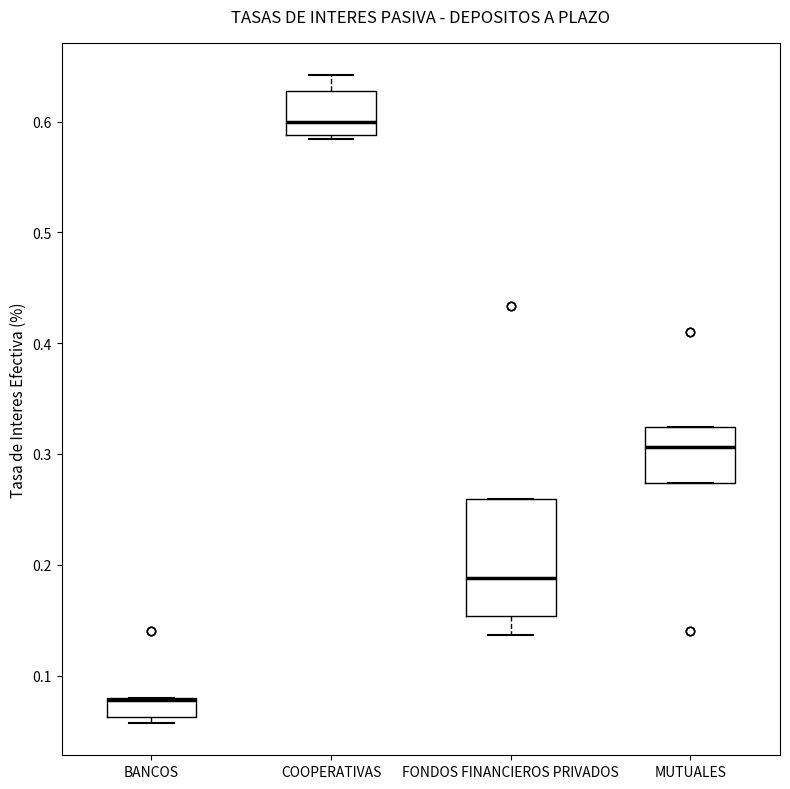

Reading left to right, transcribe this box plot: for each box, give where its median line is, the range the box spans, and where its two whiskers end, as read against the y-axis. The values are not printed on the chart, so give them approximately, as read against the axis.

BANCOS: median 0.08 (drawn on the box's upper edge), box 0.06 to 0.08, whiskers 0.06 (just below the box's lower edge) to 0.08
COOPERATIVAS: median 0.60, box 0.59 to 0.63, whiskers 0.58 to 0.64
FONDOS FINANCIEROS PRIVADOS: median 0.19, box 0.15 to 0.26, whiskers 0.14 to 0.26
MUTUALES: median 0.31, box 0.27 to 0.32, whiskers 0.27 to 0.32